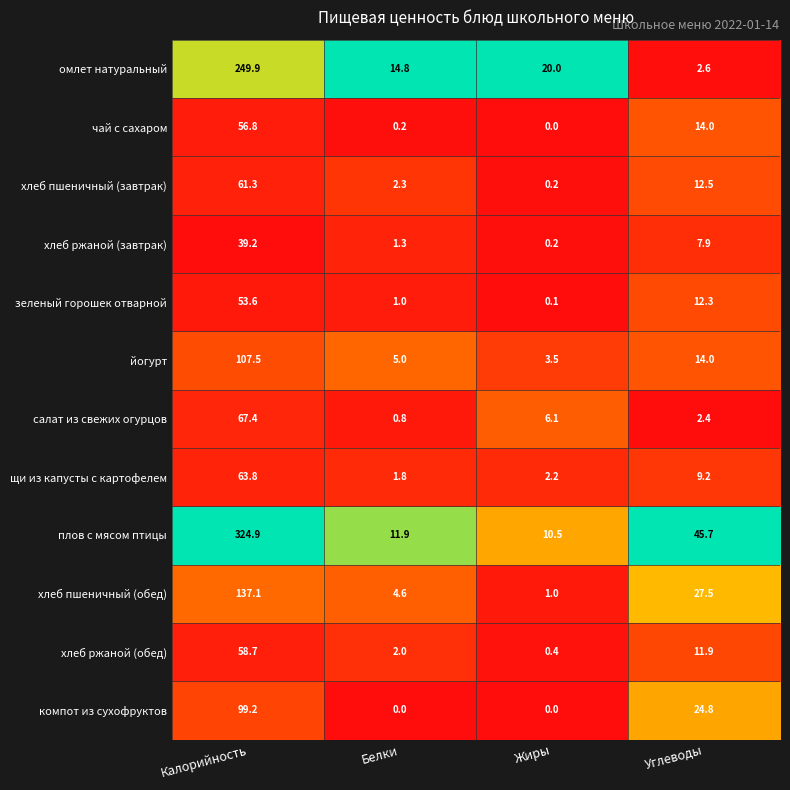

Rank the series by their maximum value, from highest to lowest.

плов с мясом птицы, омлет натуральный, хлеб пшеничный (обед), йогурт, компот из сухофруктов, салат из свежих огурцов, щи из капусты с картофелем, хлеб пшеничный (завтрак), хлеб ржаной (обед), чай с сахаром, зеленый горошек отварной, хлеб ржаной (завтрак)